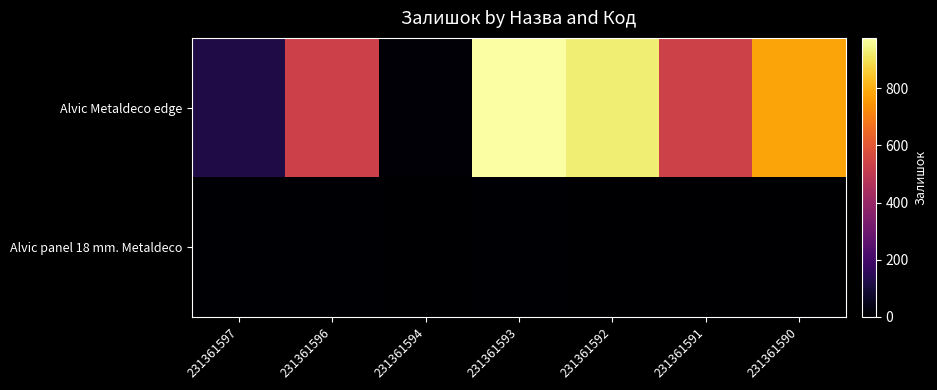

Reading right to left, transcribe all the data shown in this chart.

Alvic Metaldeco edge: 231361590=782	231361591=535	231361592=930	231361593=977	231361594=8	231361596=534	231361597=121
Alvic panel 18 mm. Metaldeco: 231361590=0	231361591=0	231361592=0	231361593=4	231361594=2	231361596=4	231361597=6